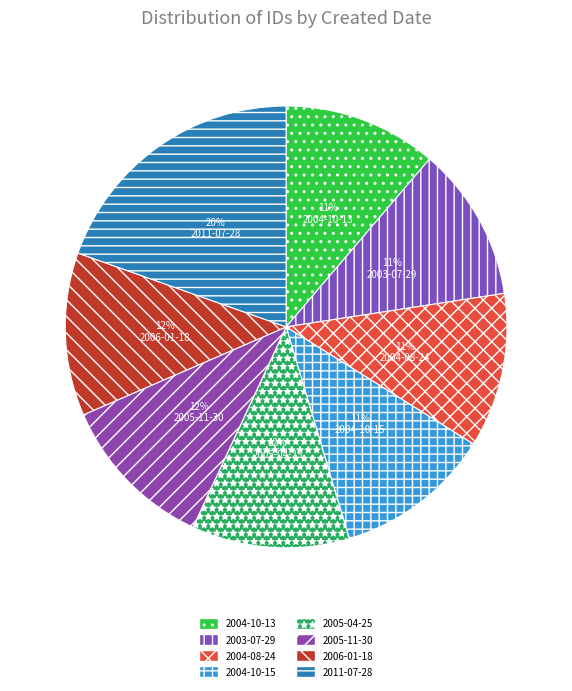

What percentage is the 2005-04-25 slice, to the nearest percent?

12%